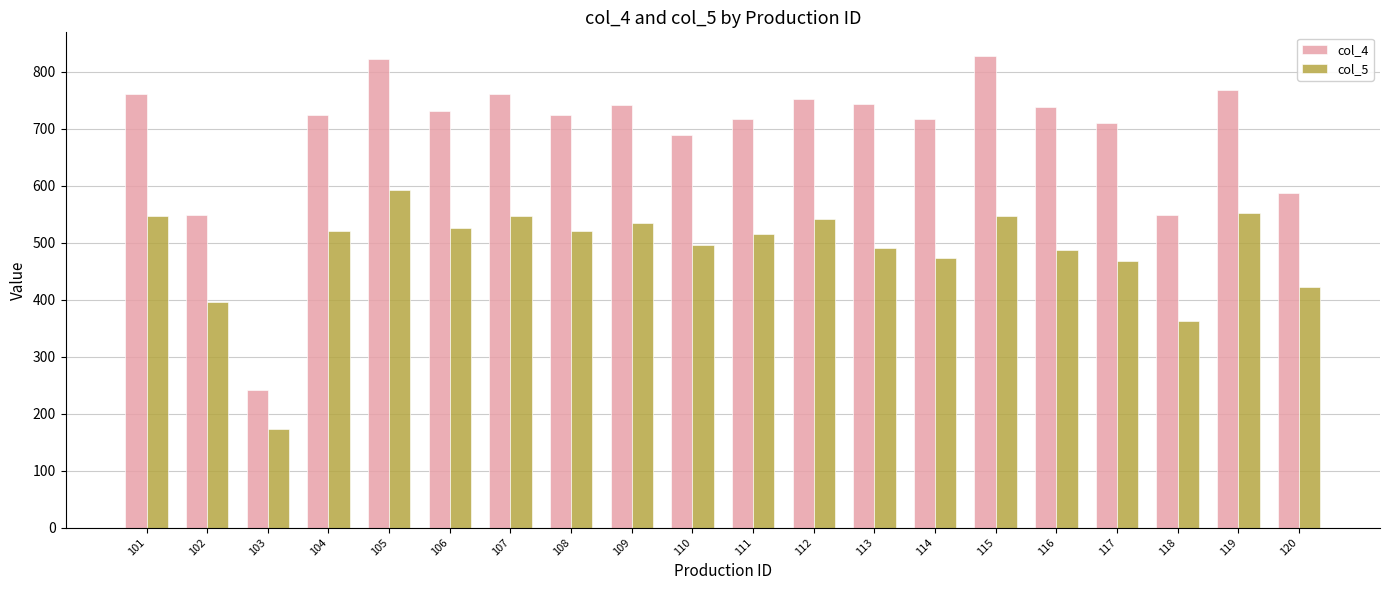

Between 108 and 120, which series saw the biggest shift?

col_4